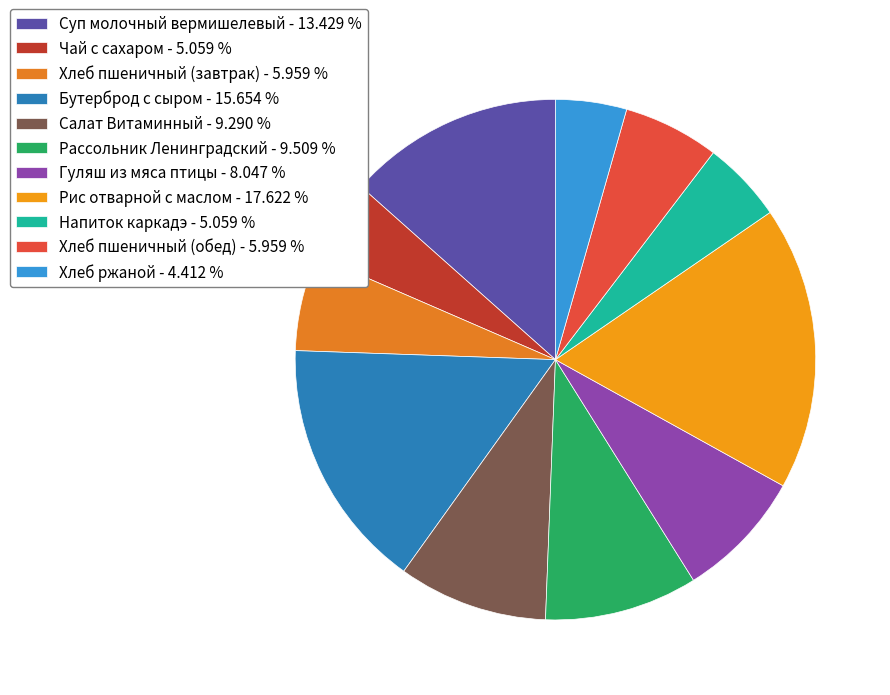

How many slices are in this pie chart?

11